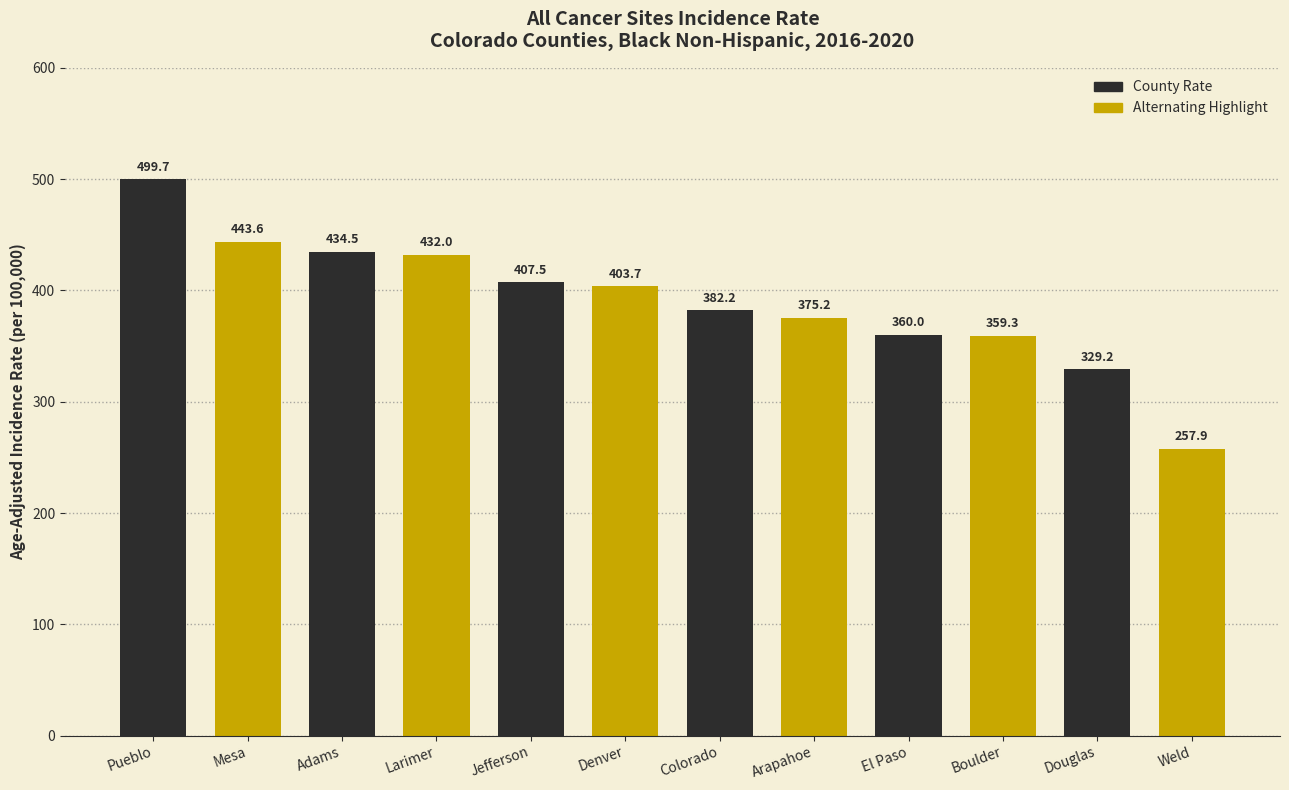

Are the bars grouped side by side (vs. stacked)?

Yes